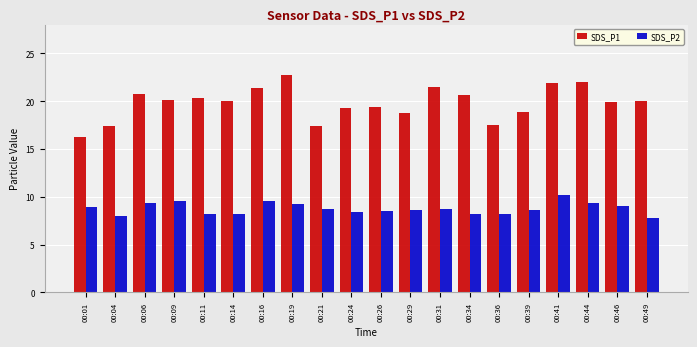

What is the difference between the second highest and second lowest values in the SDS_P2 series?

1.6